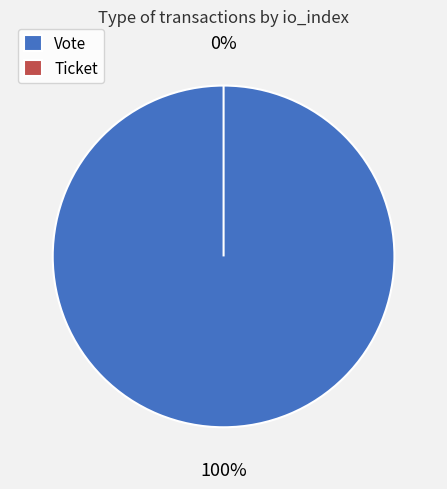

How many segments does this pie chart have?

2